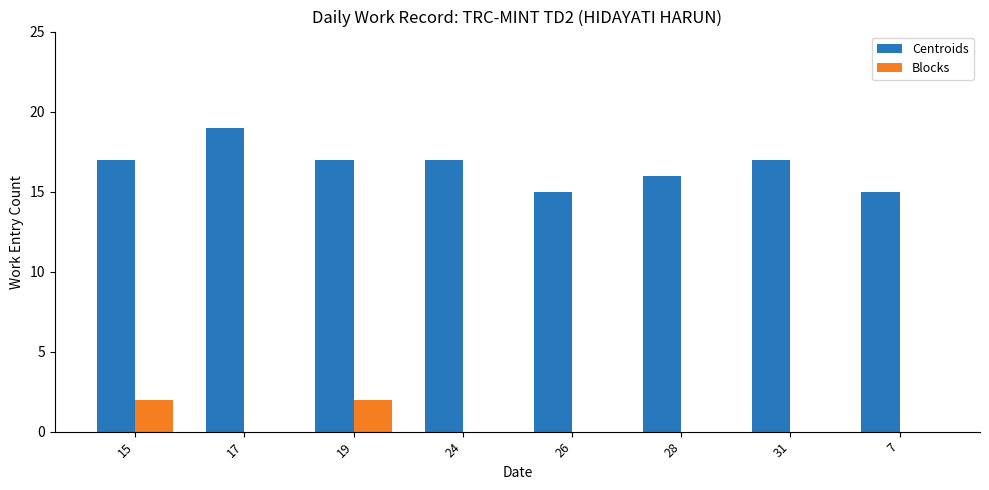

True or false: Blocks has a value of 1 at 31.

False